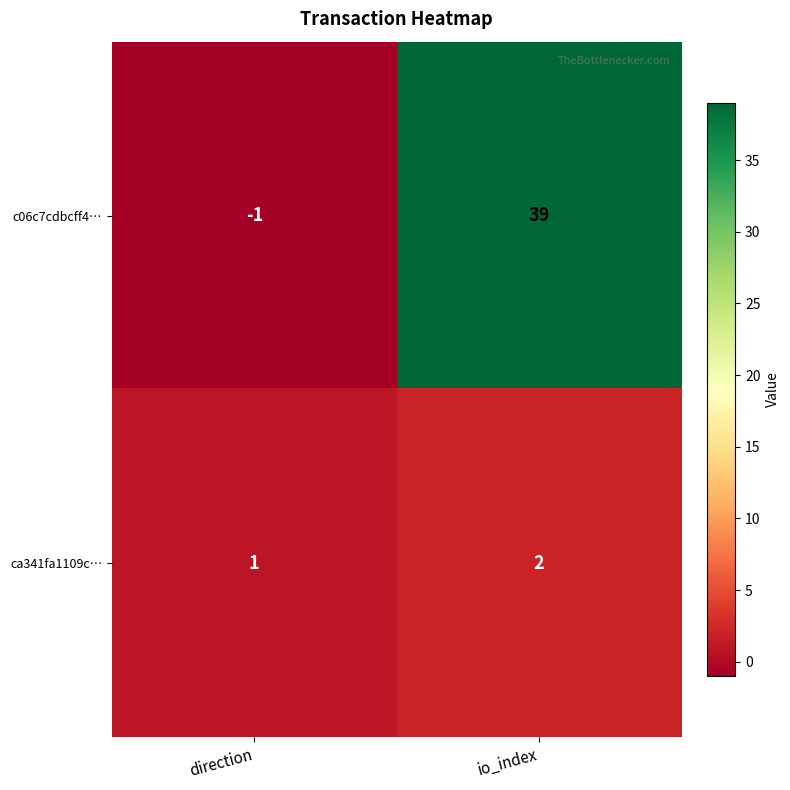

Reading left to right, transcribe all the data shown in this chart.

c06c7cdbcff4…: -1	39
ca341fa1109c…: 1	2